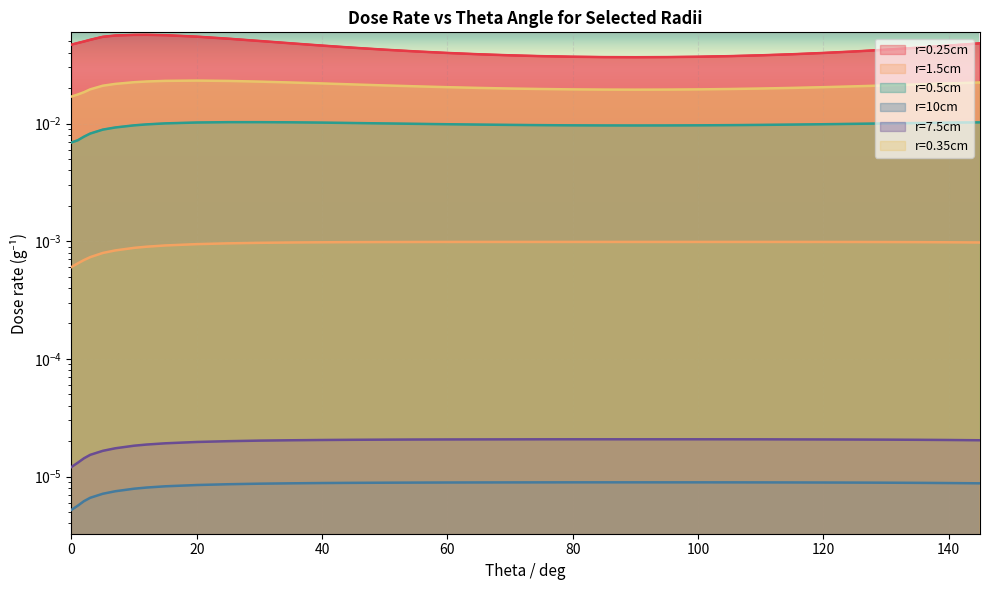

What is the label of the 6th point from the left?

100